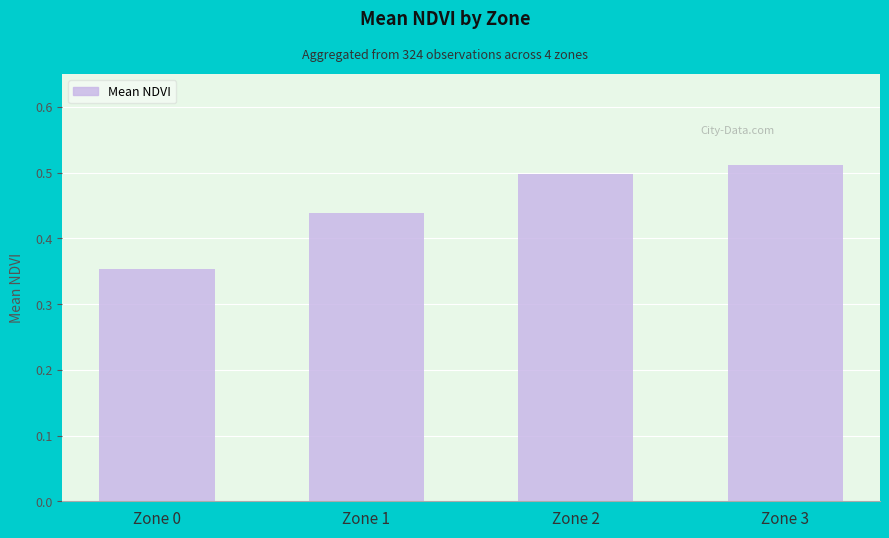

Rank the categories by value from lowest to highest.

Zone 0, Zone 1, Zone 2, Zone 3